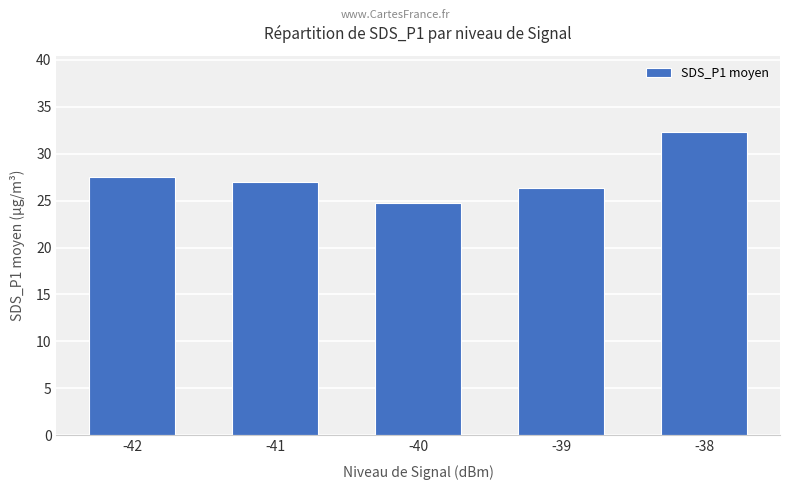

How many bars are there in total?

5